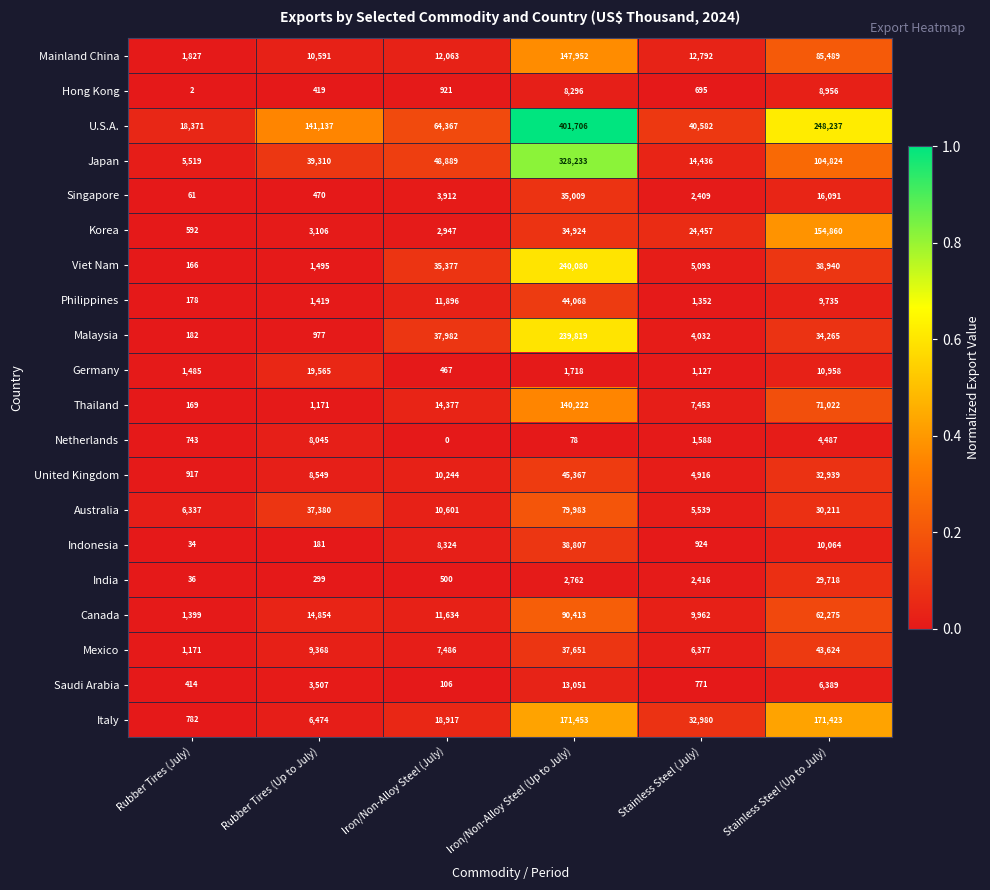

Which series has the largest range (max minus min)?

U.S.A.